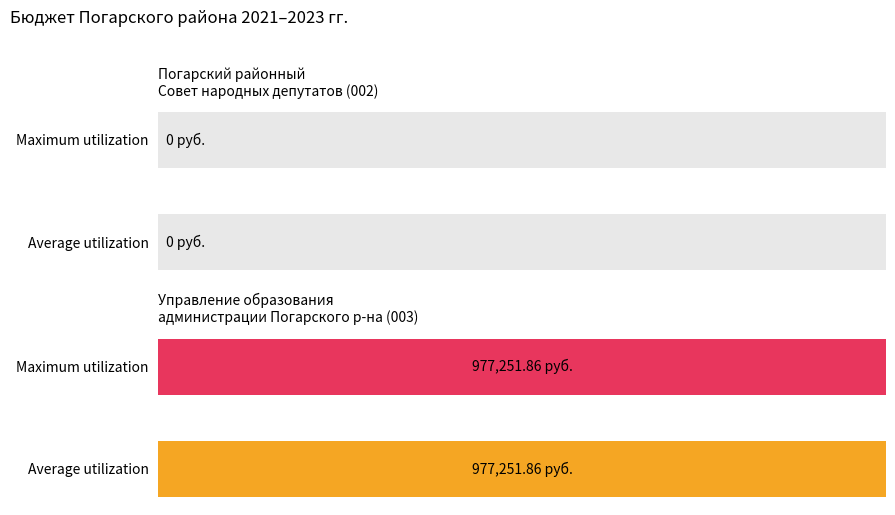

Which category has the lowest value in the 2021 год series?

Погарский районный Совет